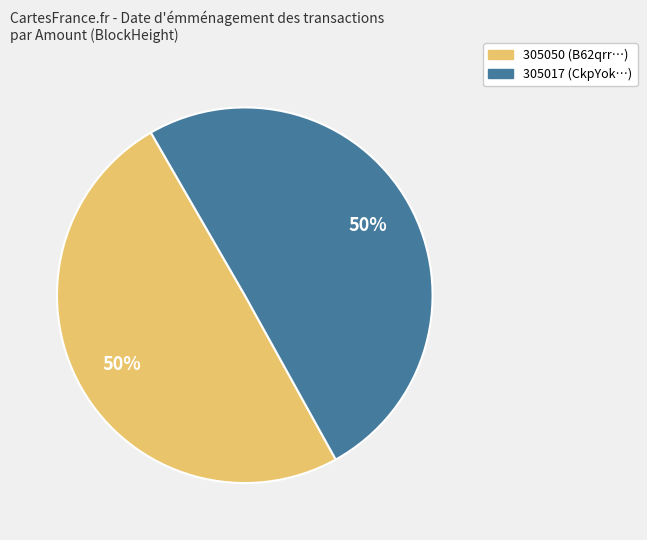

To the nearest percent, what portion does 305017 represent?

50%